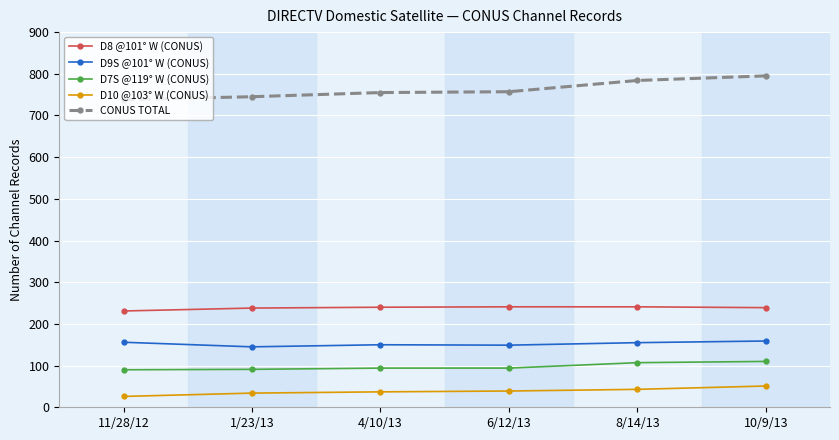

Rank the series by their maximum value, from lowest to highest.

D10 @103° W (CONUS), D7S @119° W (CONUS), D9S @101° W (CONUS), D8 @101° W (CONUS), CONUS TOTAL